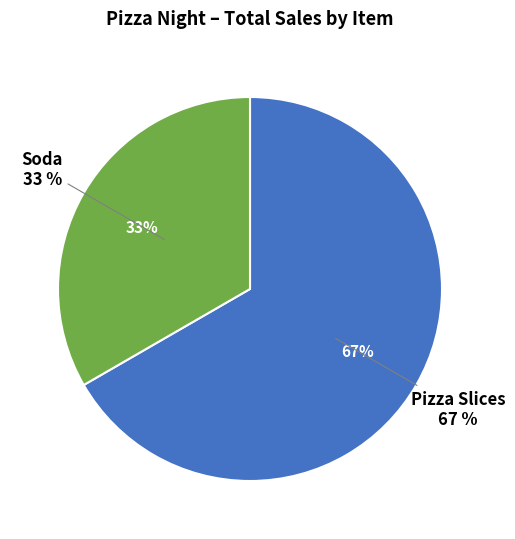

To the nearest percent, what is the average slice percentage?

50%